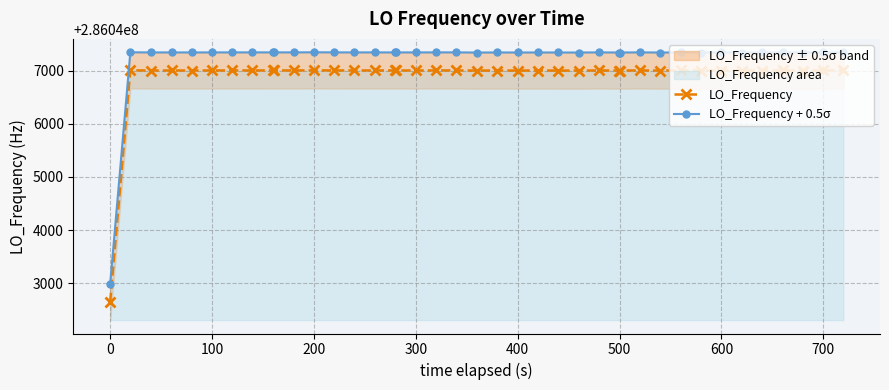

In LO_Frequency, how many points are higher than both neighbors (excluding endpoints)?

12